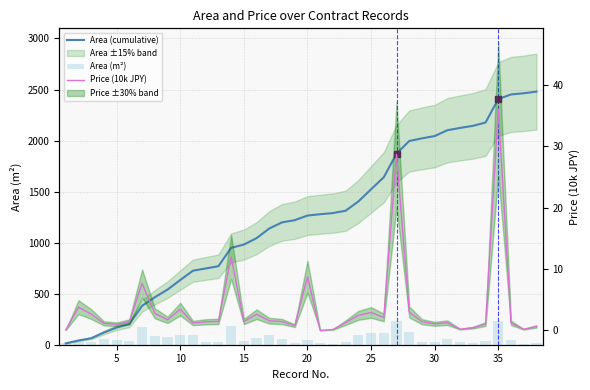

How many values in the Area (m²) series exceed 45?

19